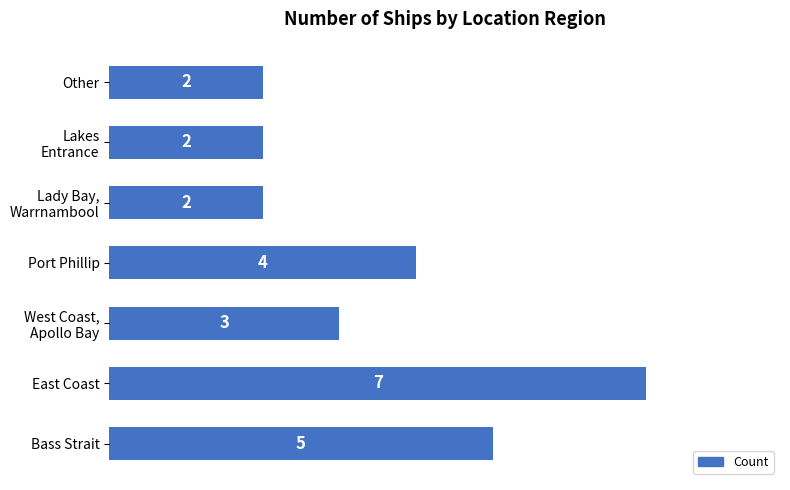

Are the bars horizontal?

Yes